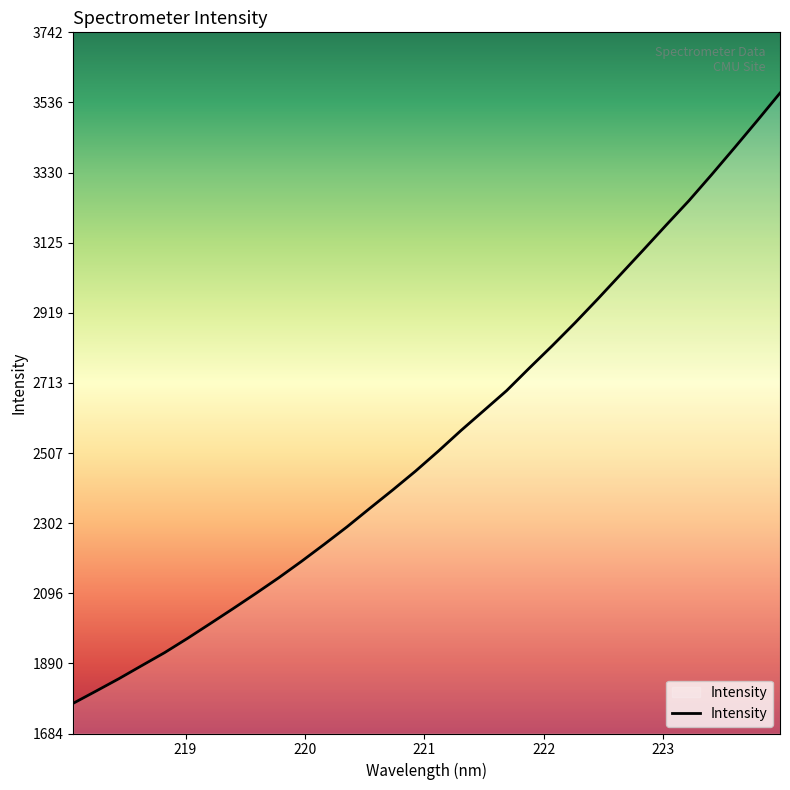

What is the difference between the maximum and minimum values?

1790.5